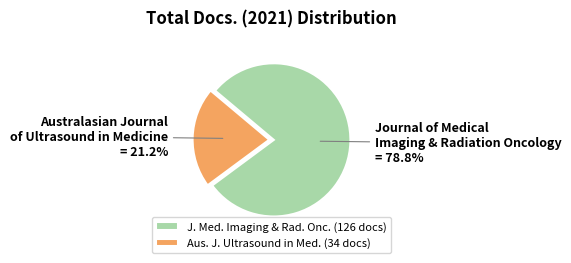

What is the ratio of the value at Journal of Medical Imaging & Radiation Oncology to the value at Australasian Journal of Ultrasound in Medicine?

3.7